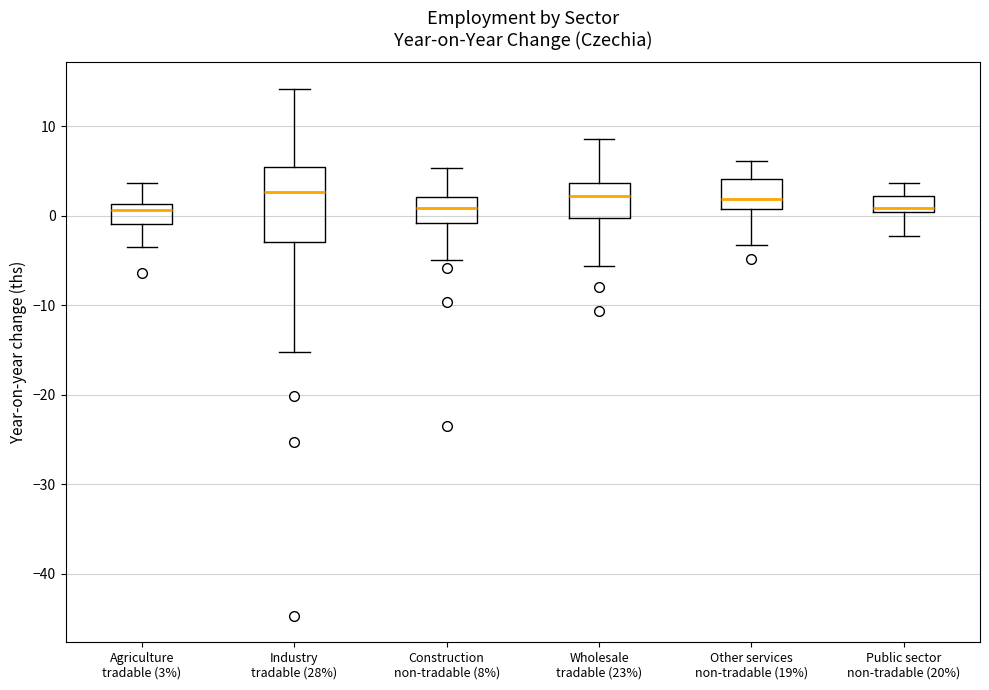

Where is the upper edge of the box for Construction non-tradable (8%) on the y-axis? The values are not printed on the chart, so give them approximately, as read against the axis.

2